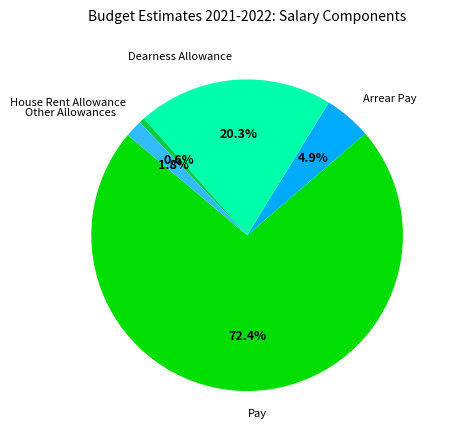

How many slices are in this pie chart?

5